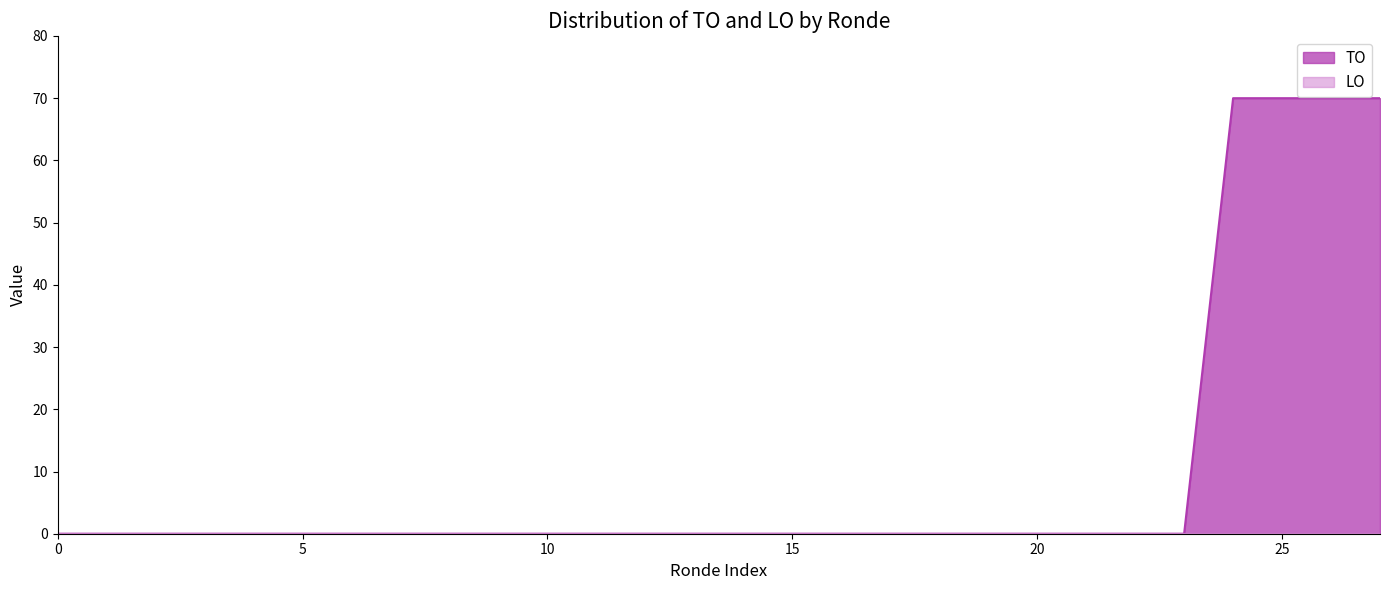

Which series has the widest spread of values?

TO